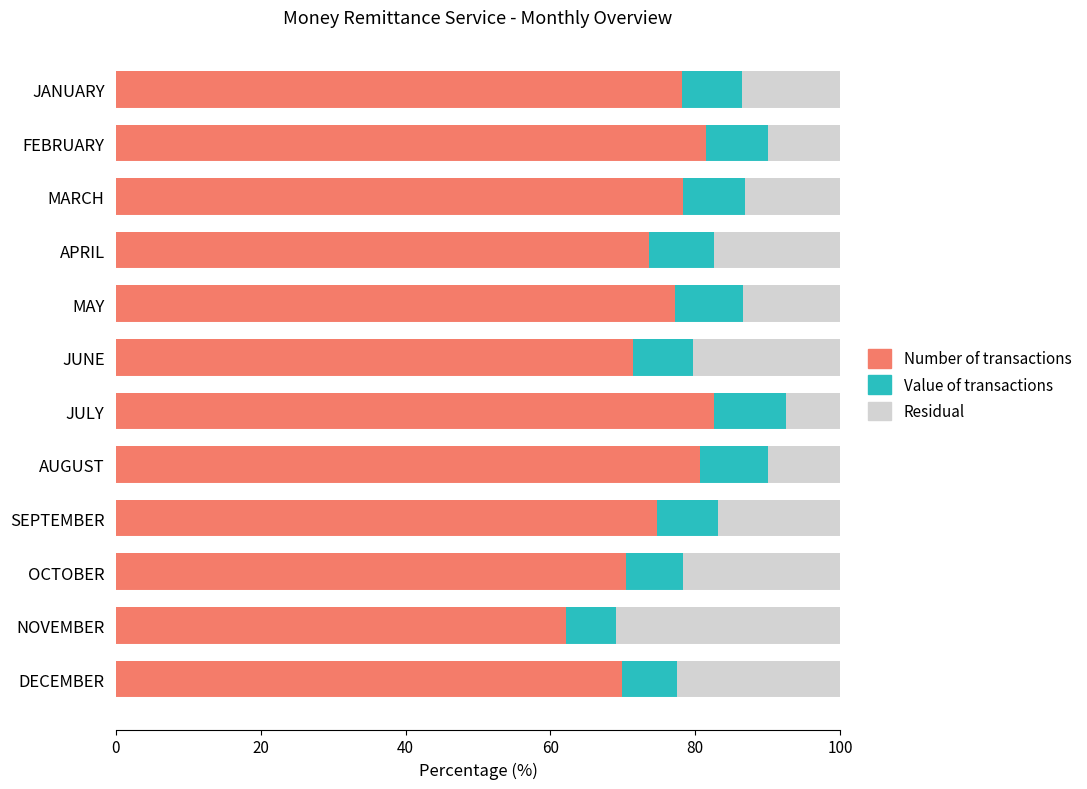

What is the sum of the Number of transactions values at APRIL and JANUARY?

151.7